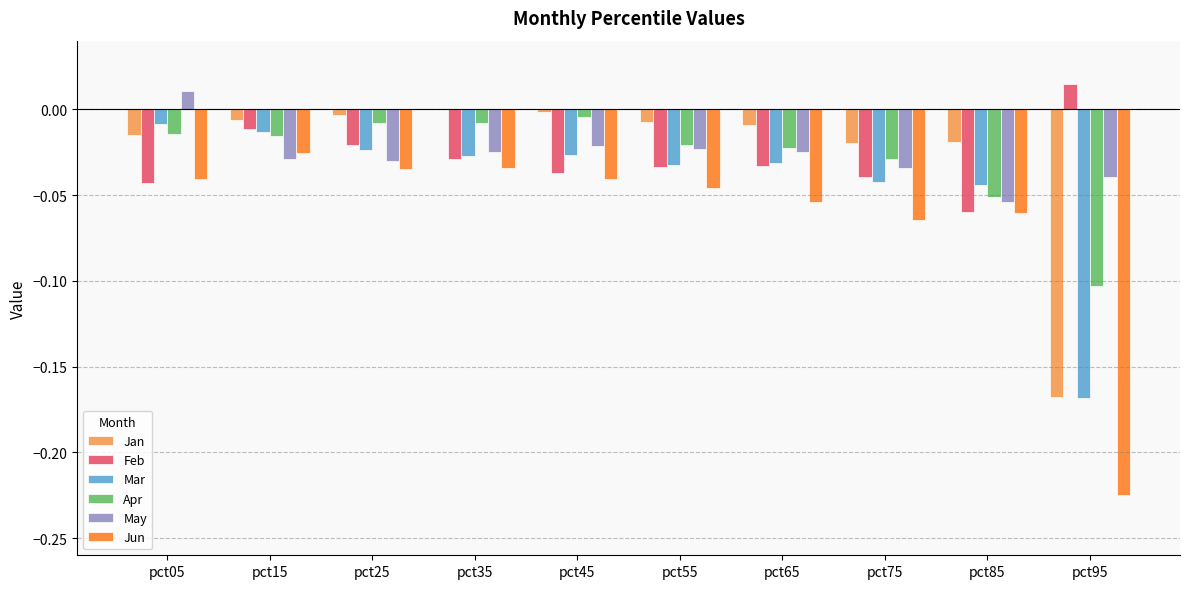

At which category does the chart reach its peak across all series?

pct95